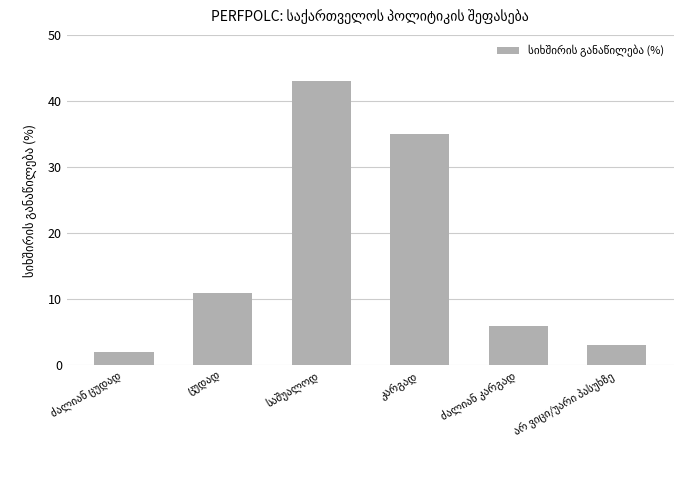

What is the greatest value displayed?

43